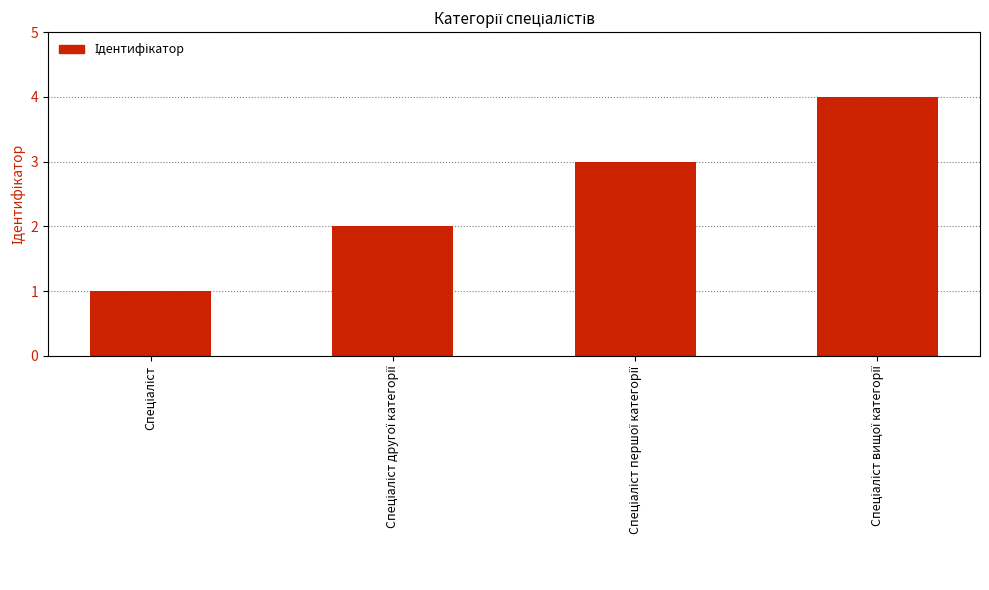

How many distinct data groups are displayed?

1